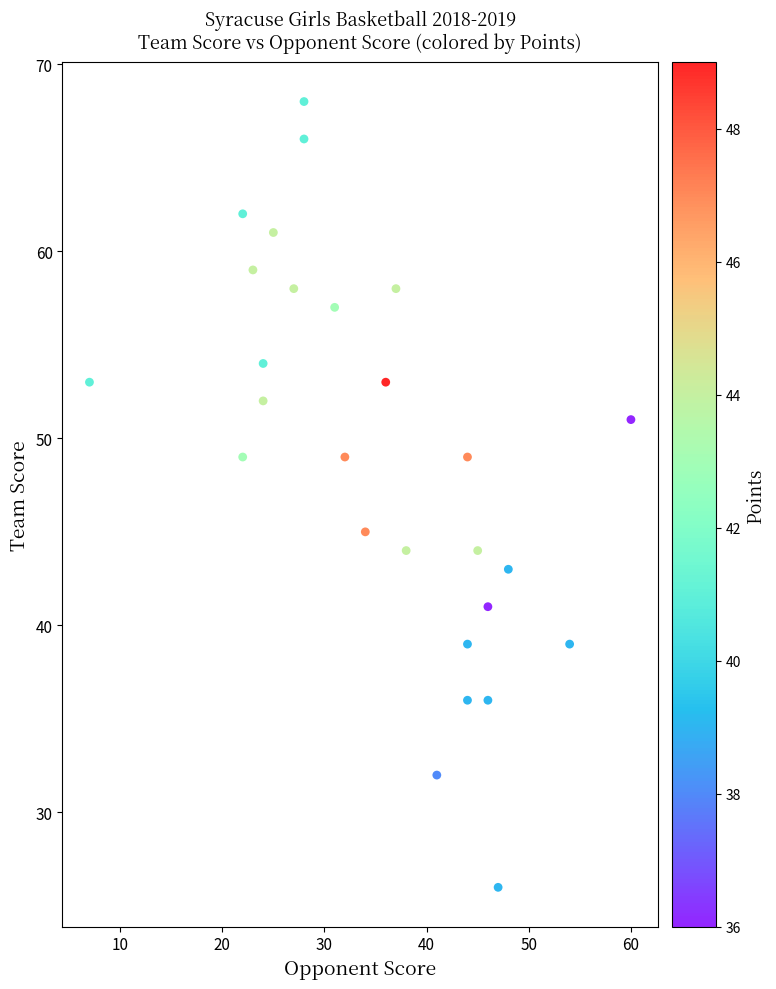

What is the range of Y values (max minus min)?

42